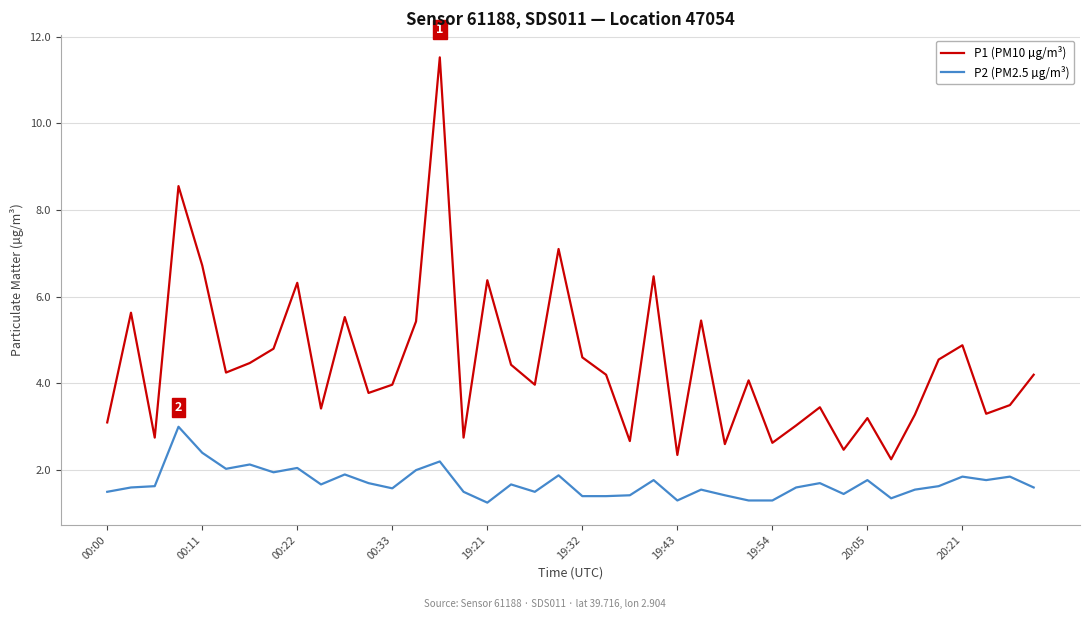

Count the number of categories in the chart.

40